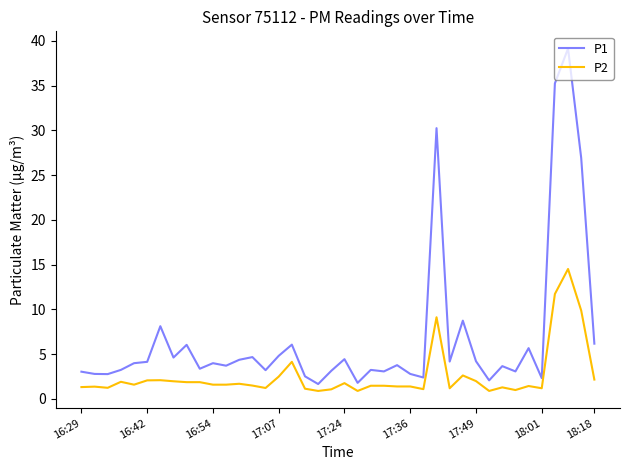

Which series has the widest spread of values?

P1